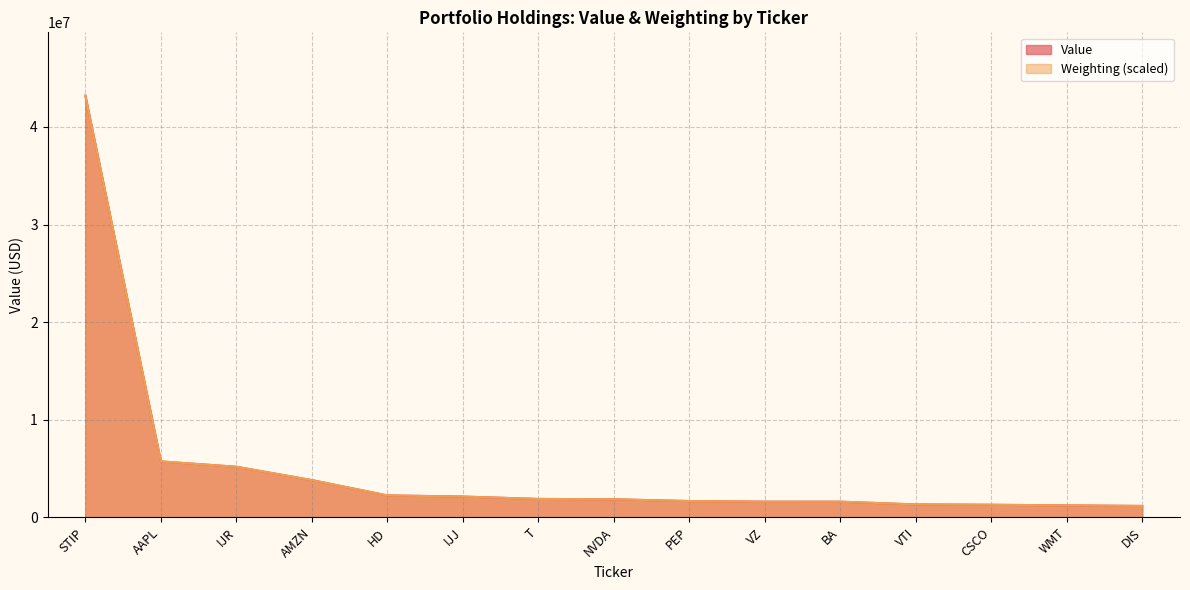

What is the value of the Weighting point at the 3rd from the left?

5180438.9